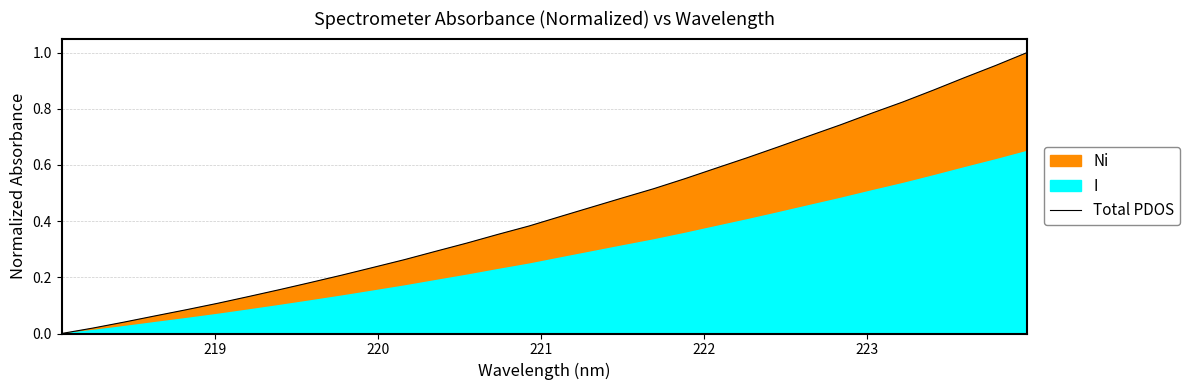

The chart shows a value of 0.3 at 20. True or false?

False